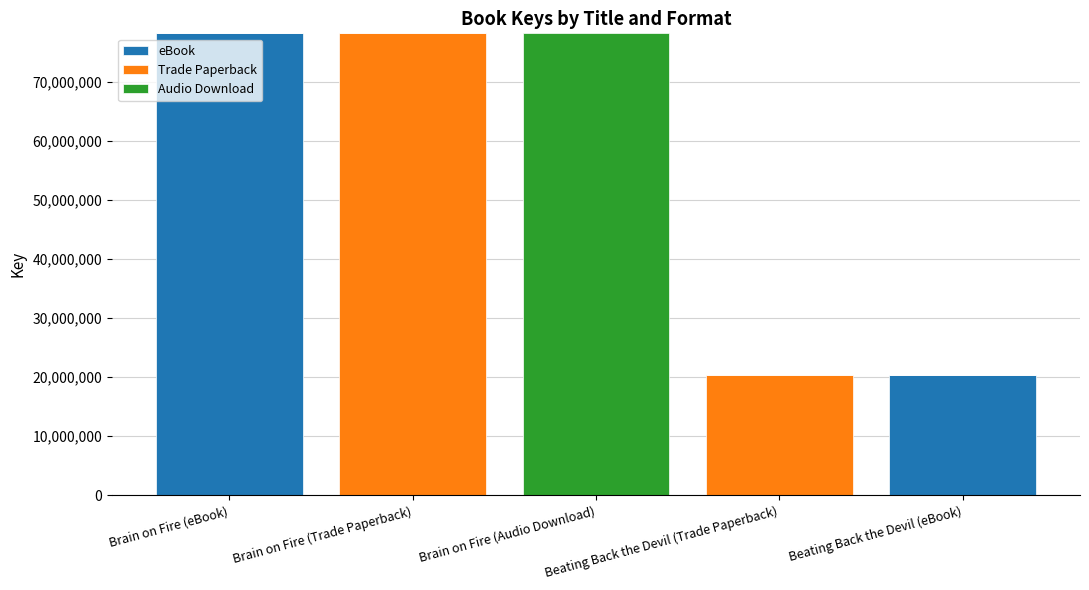

What is the total value across all series at Brain on Fire (eBook)?

78150307